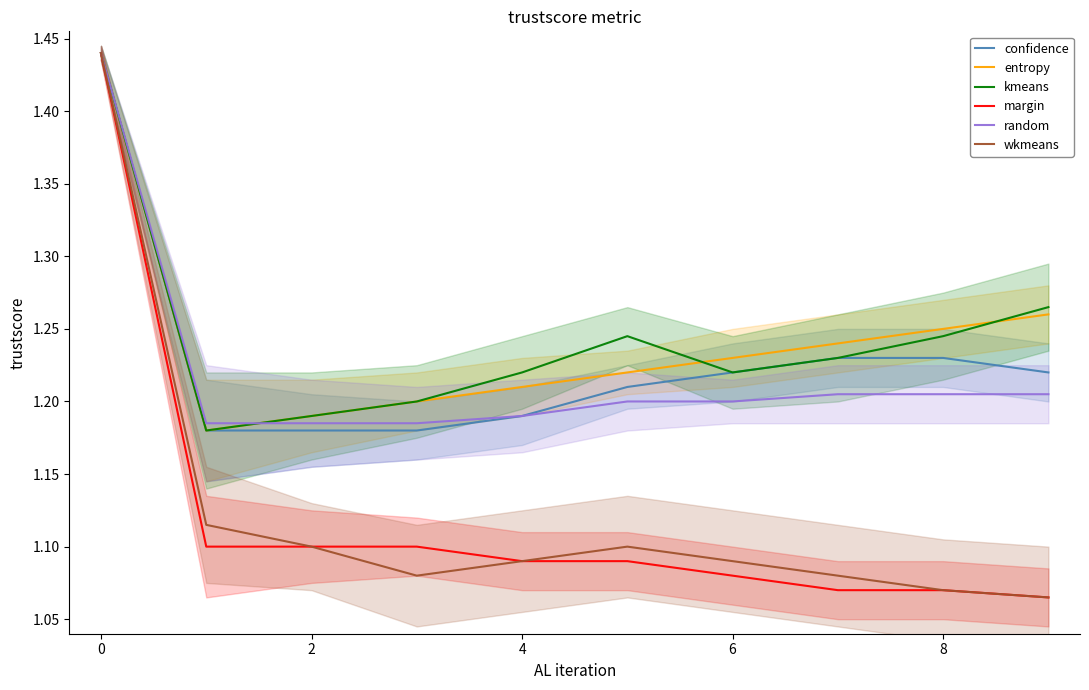

The entropy series shows 0.5 at 8. True or false?

False